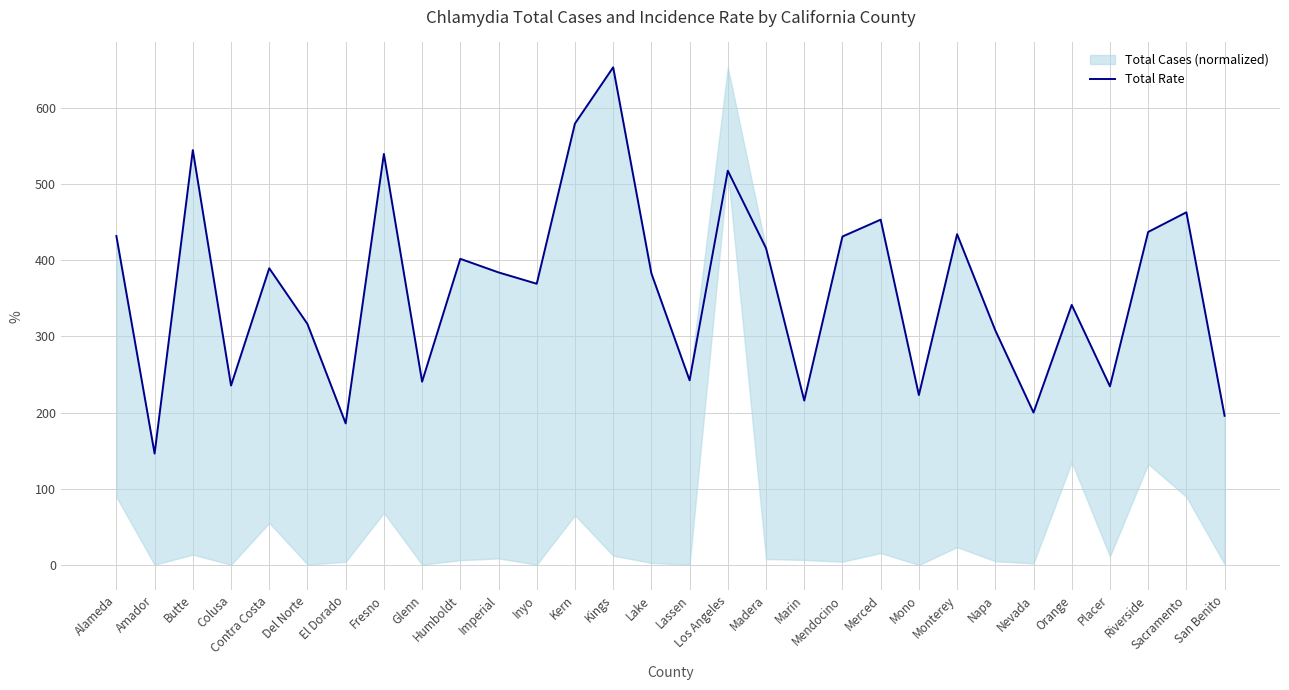

Does the chart display data point markers on the line(s)?

No